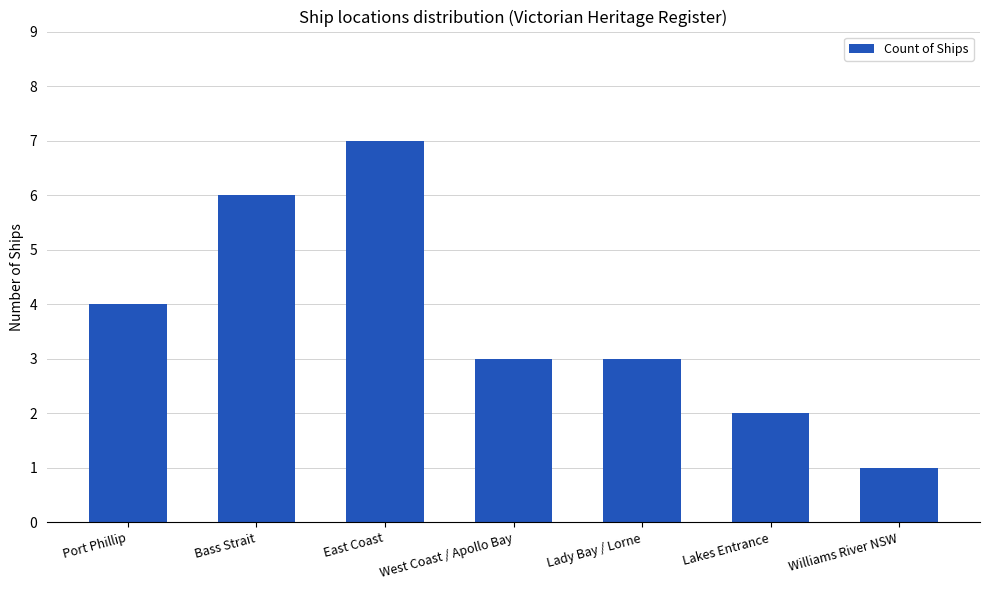

At which category does the chart reach its peak across all series?

East Coast